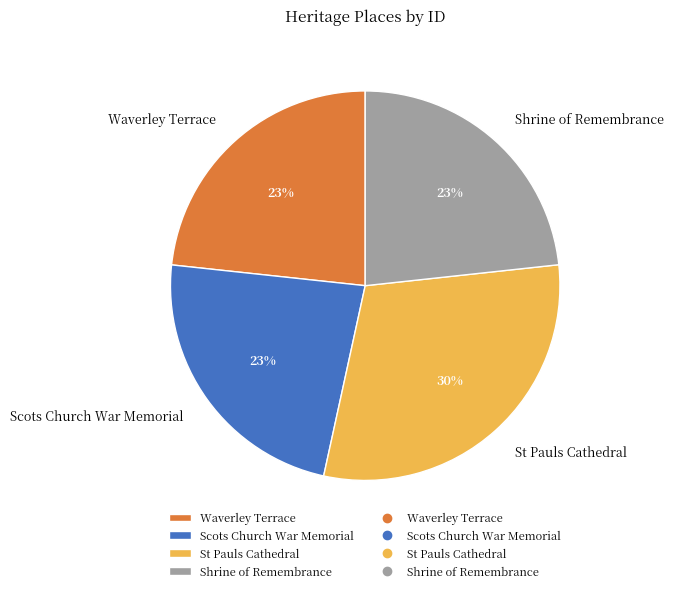

How many segments does this pie chart have?

4